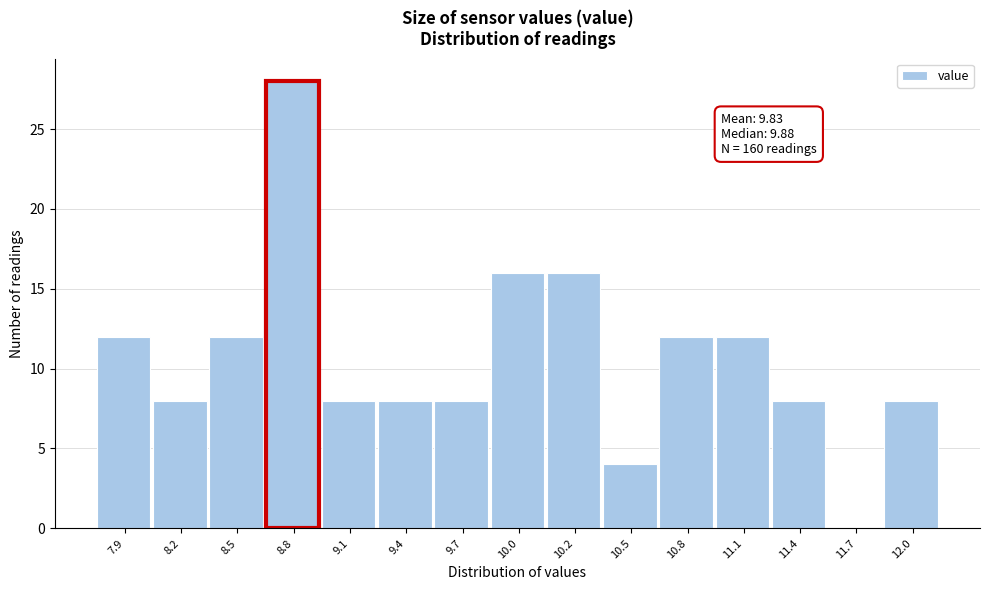

Reading left to right, transcribe all the data shown in this chart.

7.9=12	8.2=8	8.5=12	8.8=28	9.1=8	9.4=8	9.7=8	10.0=16	10.2=16	10.5=4	10.8=12	11.1=12	11.4=8	11.7=0	12.0=8